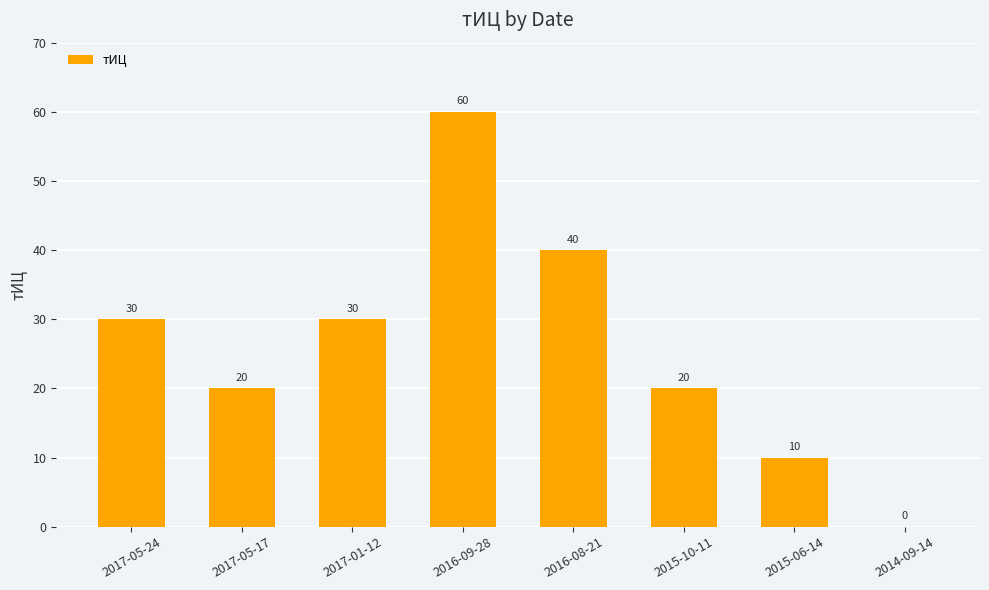

True or false: the data shows 16 at 2017-01-12.

False